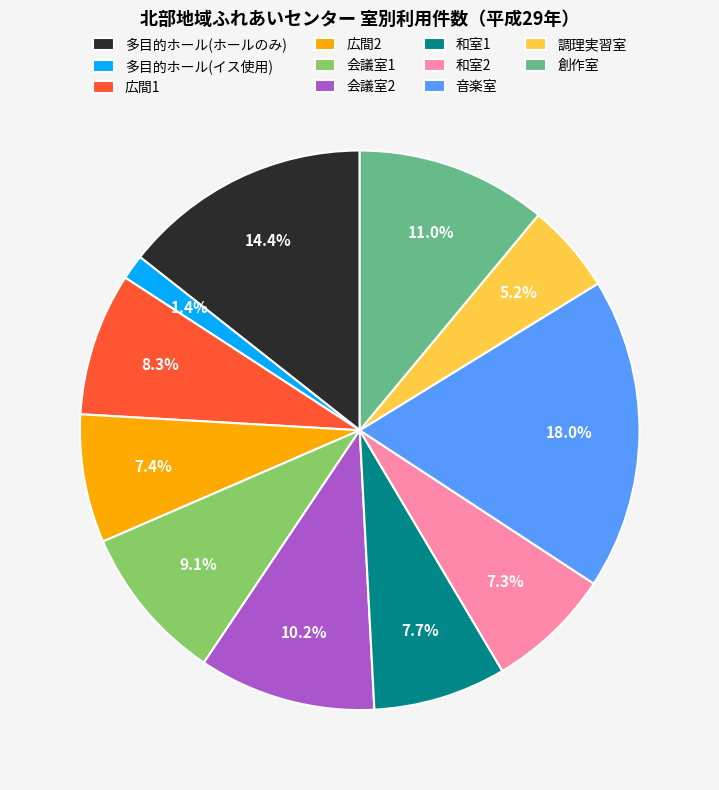

What is the smallest slice in the pie chart?

多目的ホール(イス使用)